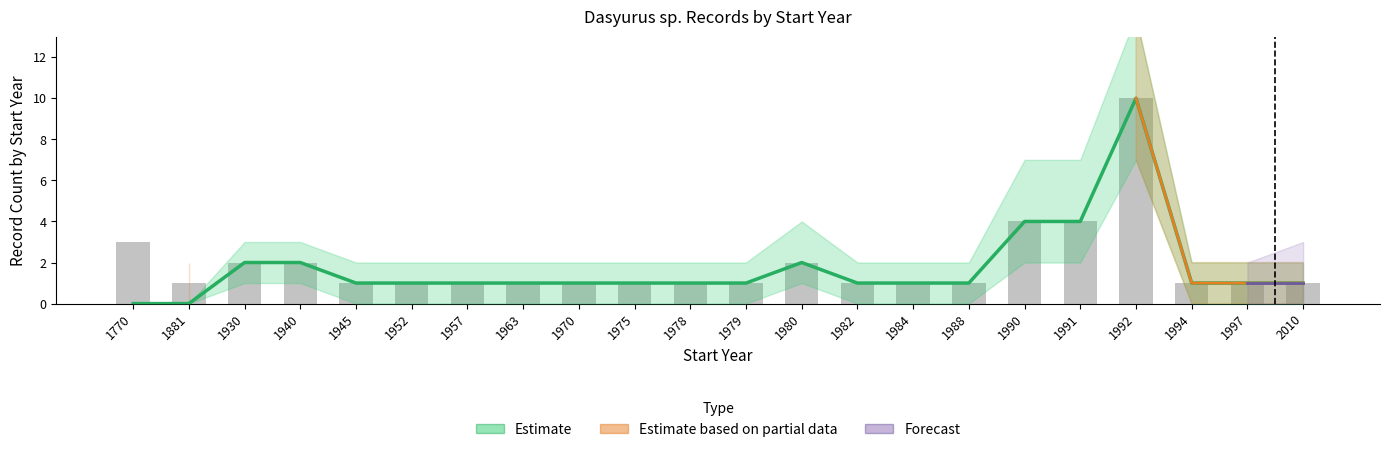

What is the average value of the Estimate series?

1.7